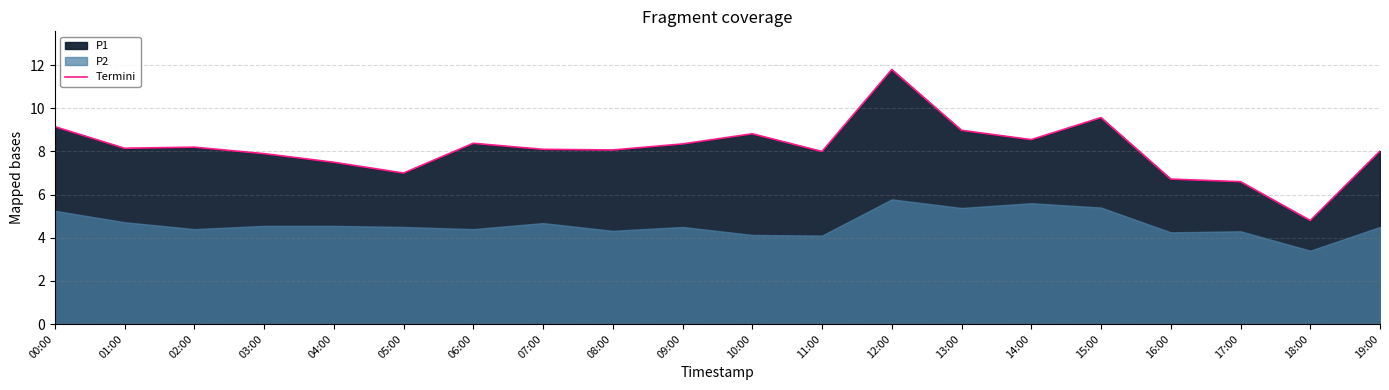

Is it true that Termini equals 3.3 at 10:00?

False